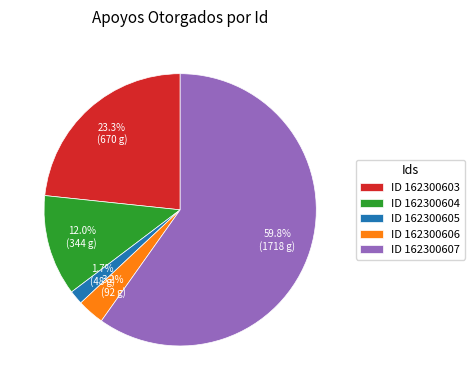

What is the ratio of the value at ID 162300603 to the value at ID 162300607?

0.4